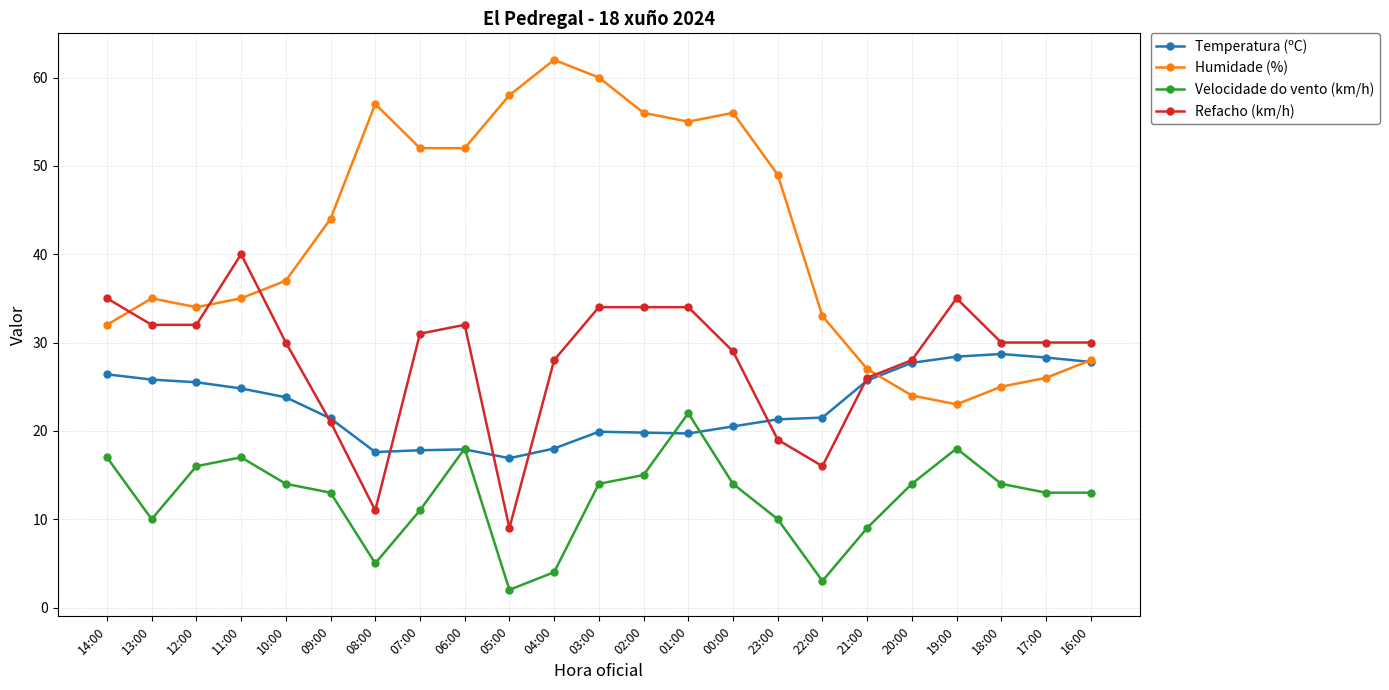

What is the total value across all series at 22:00?

73.5